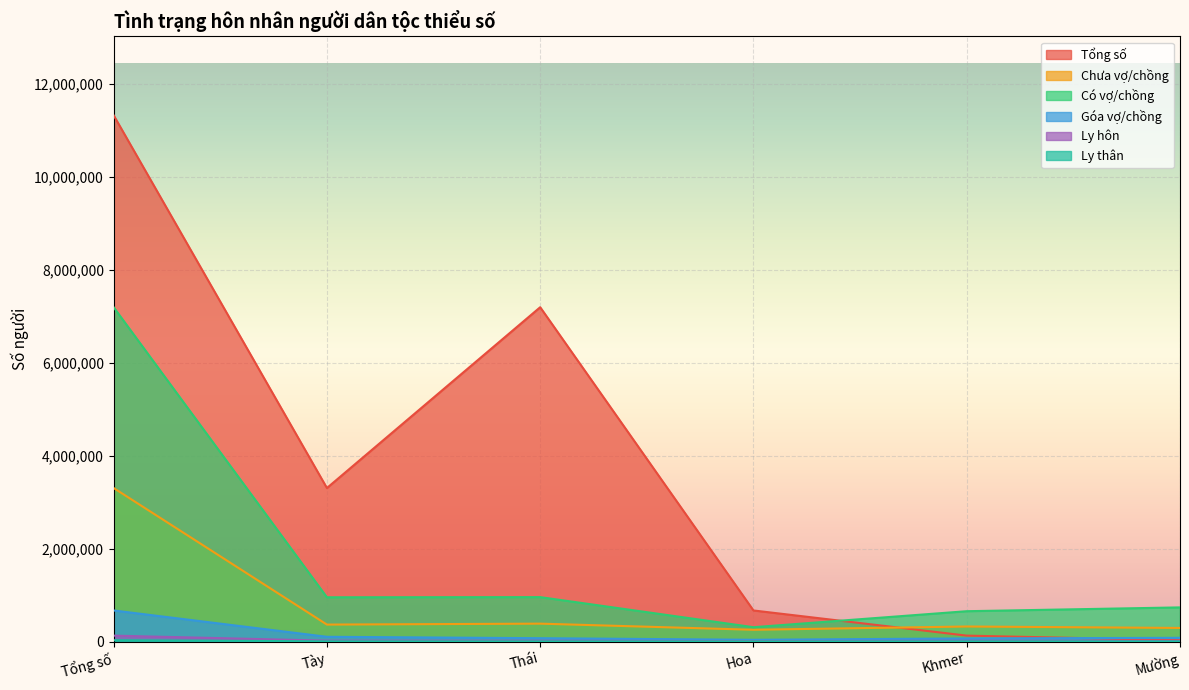

What is the sum of all Chưa vợ/chồng values?

4922995.0